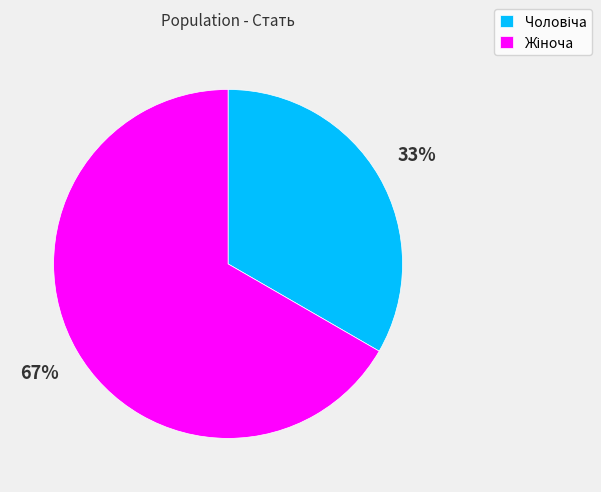

Does any single category account for the majority?

Yes